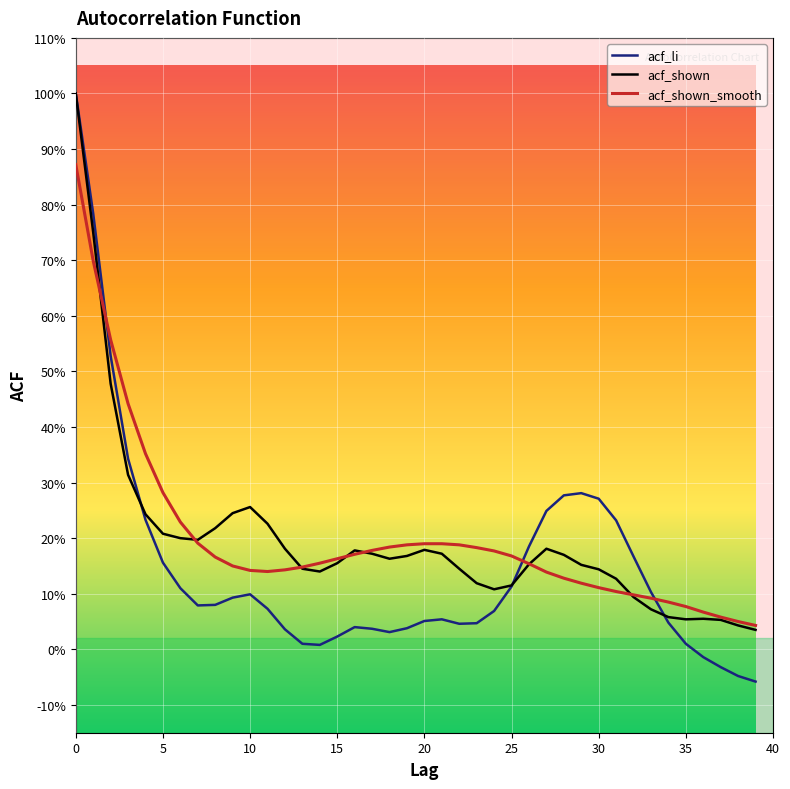

Does the chart display data point markers on the line(s)?

No